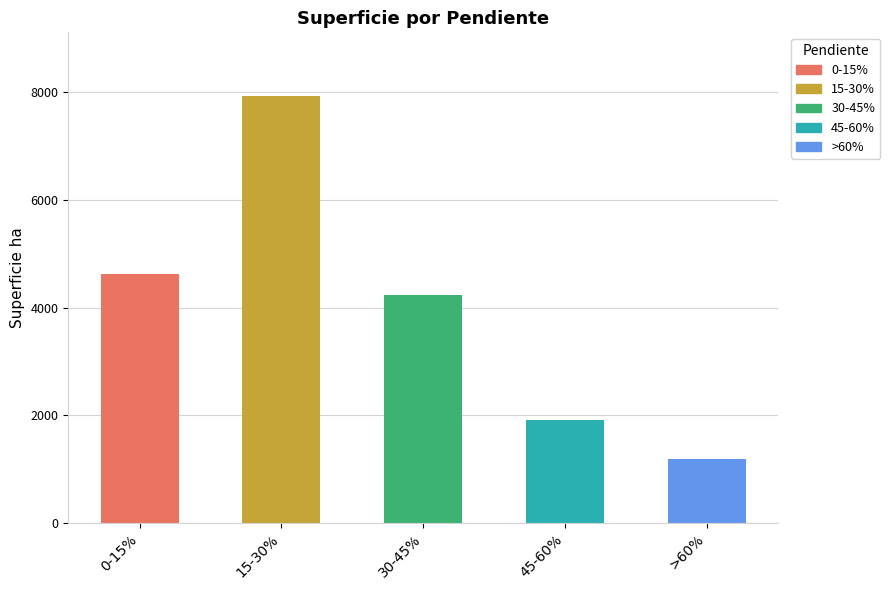

What is the ratio of the value at 45-60% to the value at 15-30%?

0.2